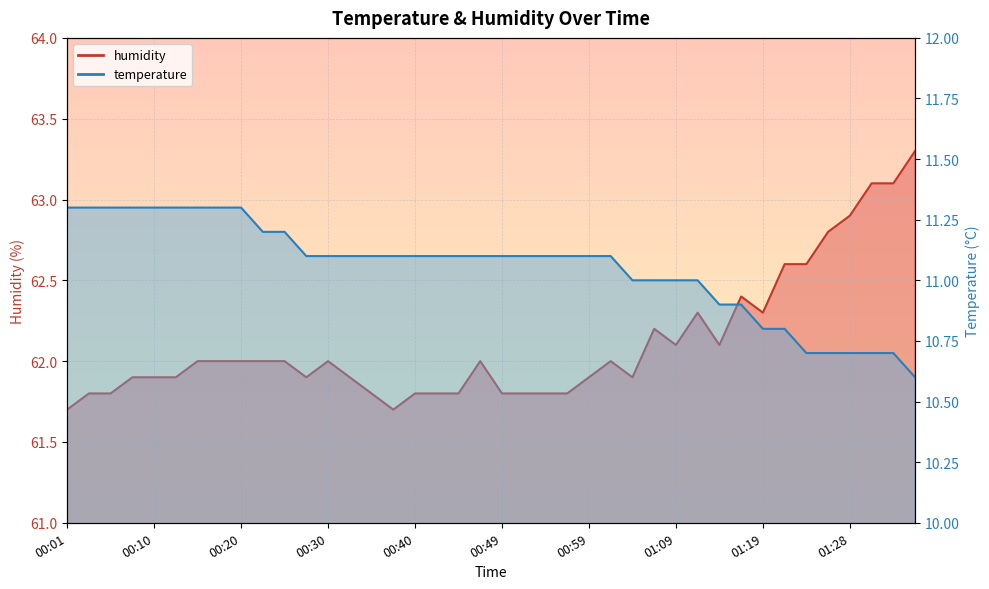

Is the value of temperature at 01:04 greater than the value of humidity at 00:06?

No